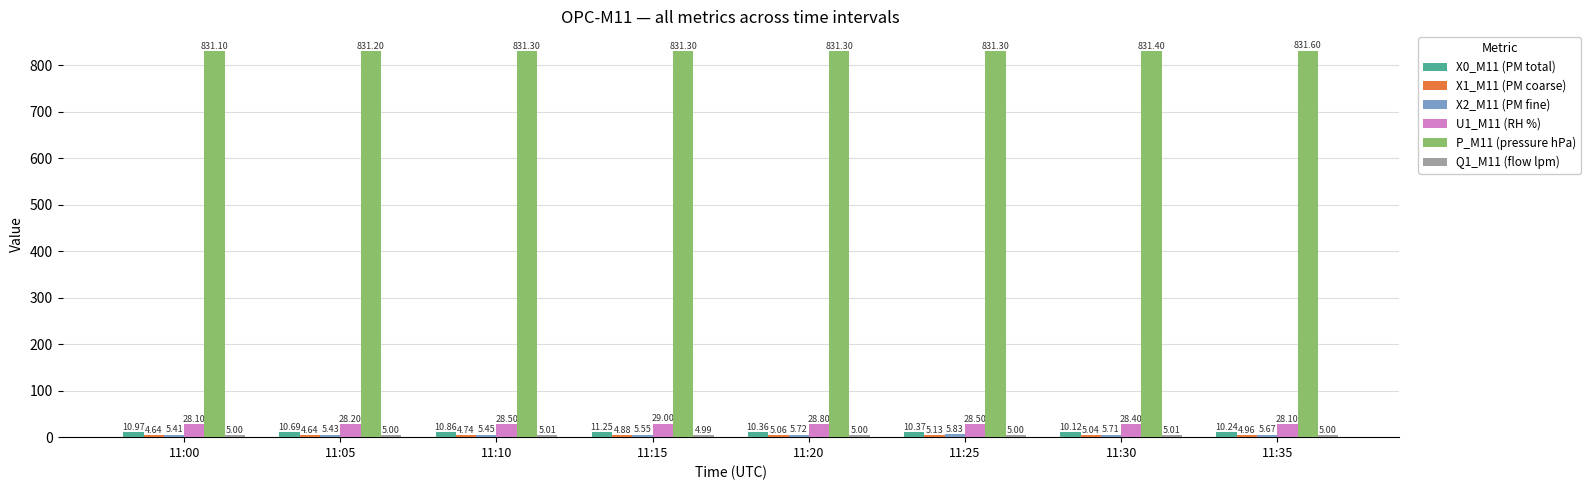

Which series changed the most between 11:25 and 11:35?

U1_M11 (RH %)